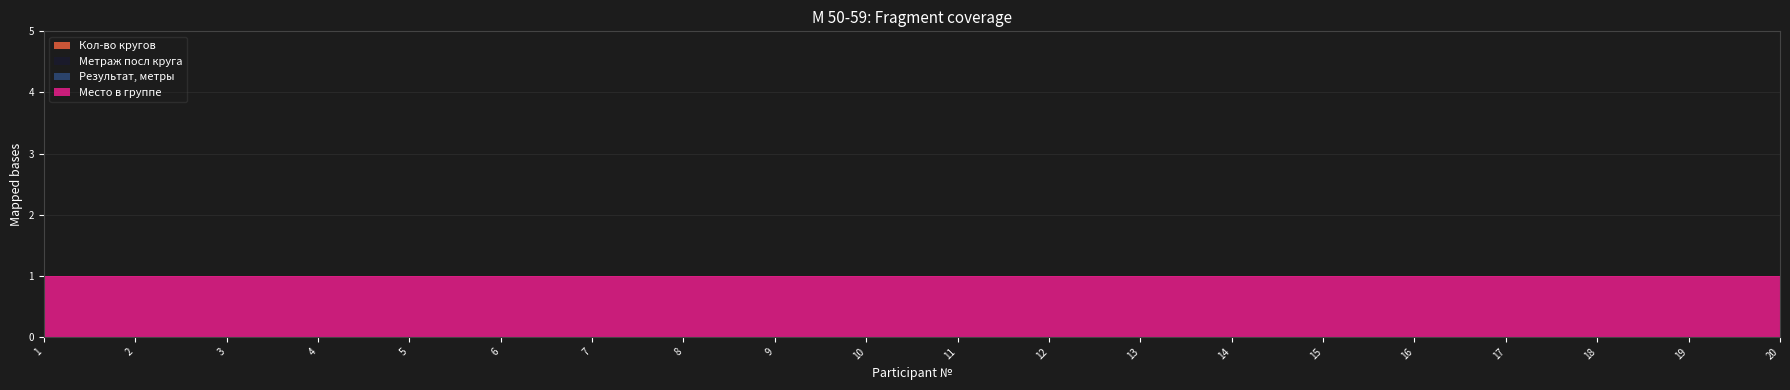

What is the greatest value displayed?

1